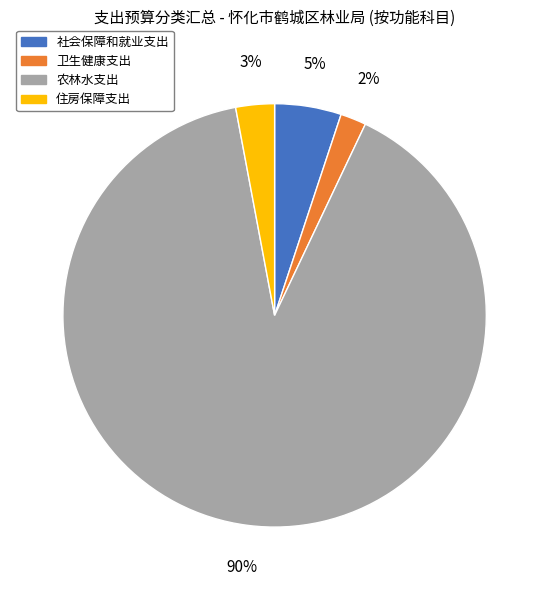

To the nearest percent, what is the combined percentage of 社会保障和就业支出 and 卫生健康支出?

7%